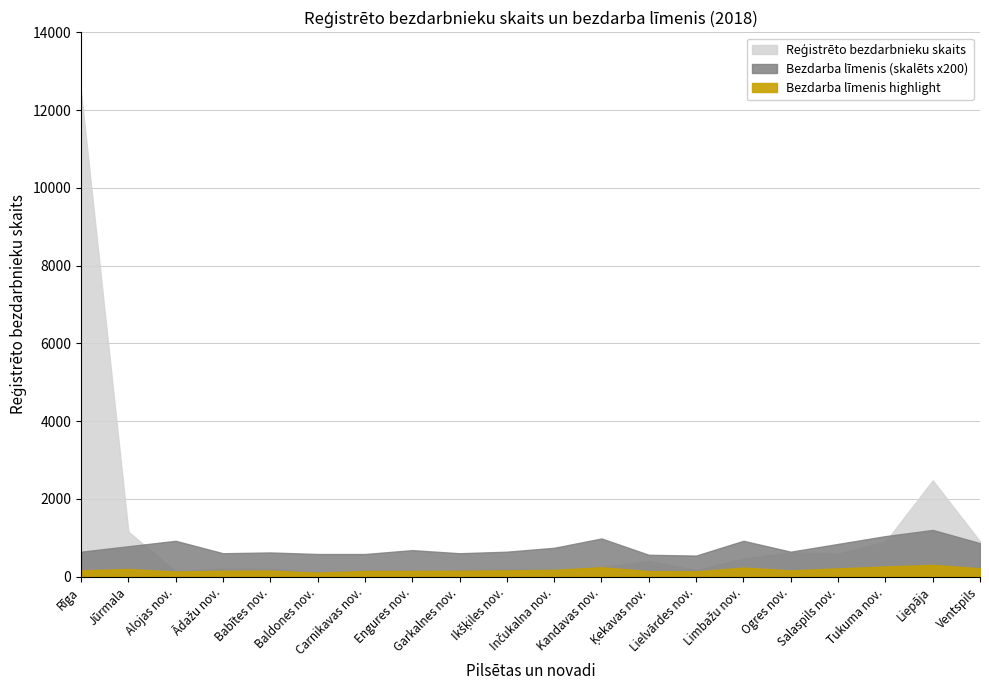

Which series has the largest range (max minus min)?

Reģistrēto bezdarbnieku skaits